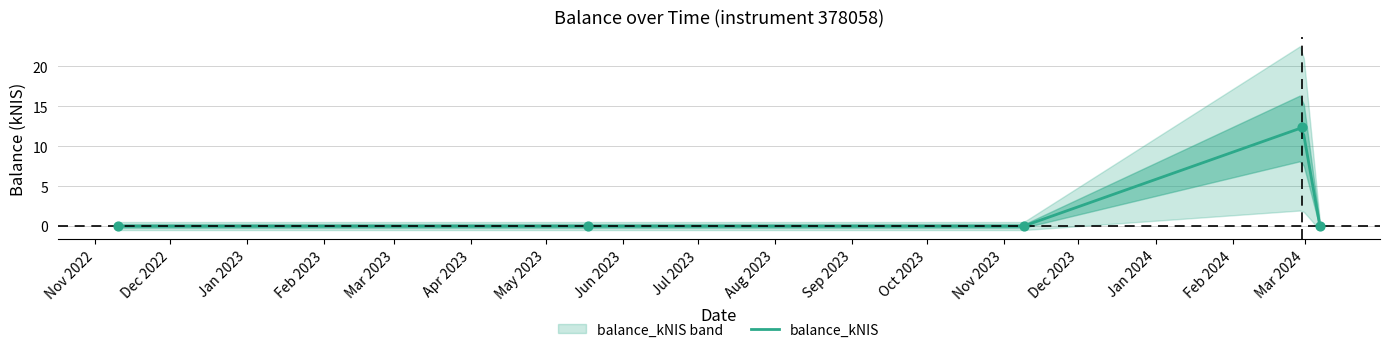

What is the change in value from 2024-02-29 to 2024-03-07?

-12.3